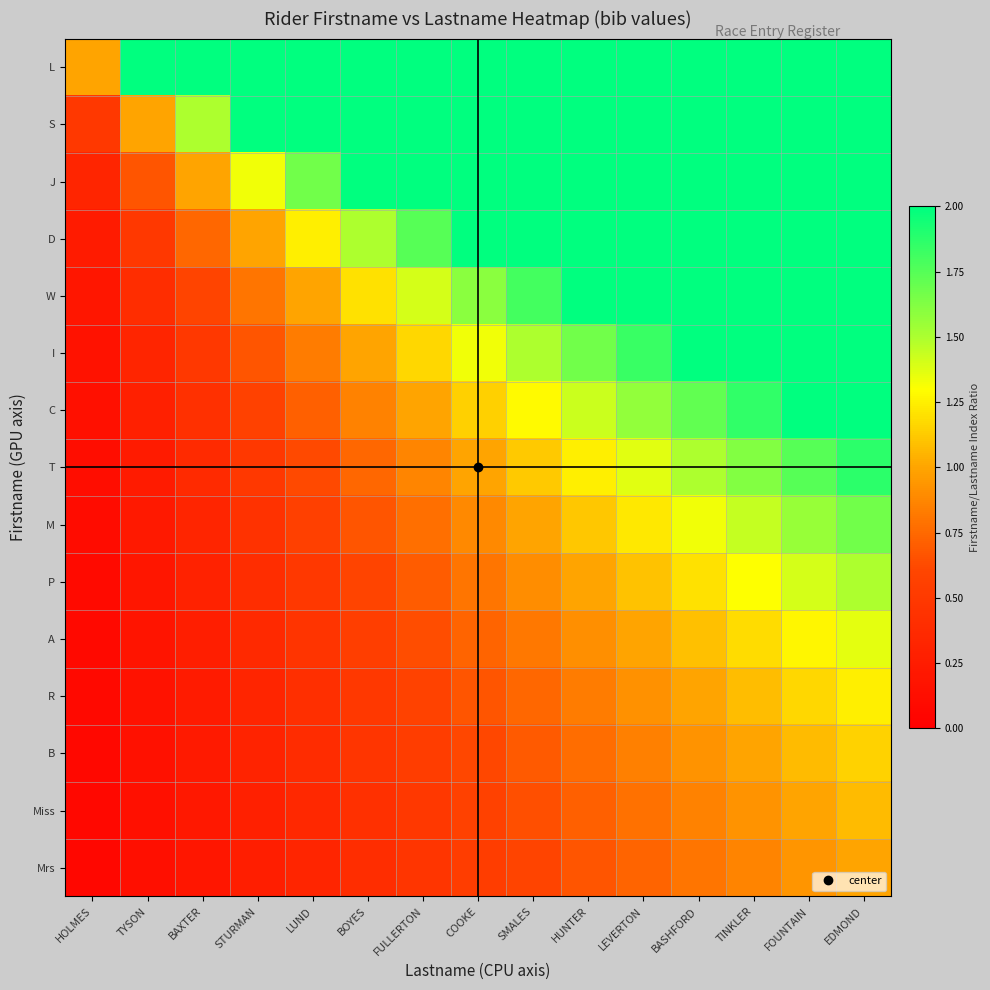

At which category is the sum across all series the highest?

EDMOND